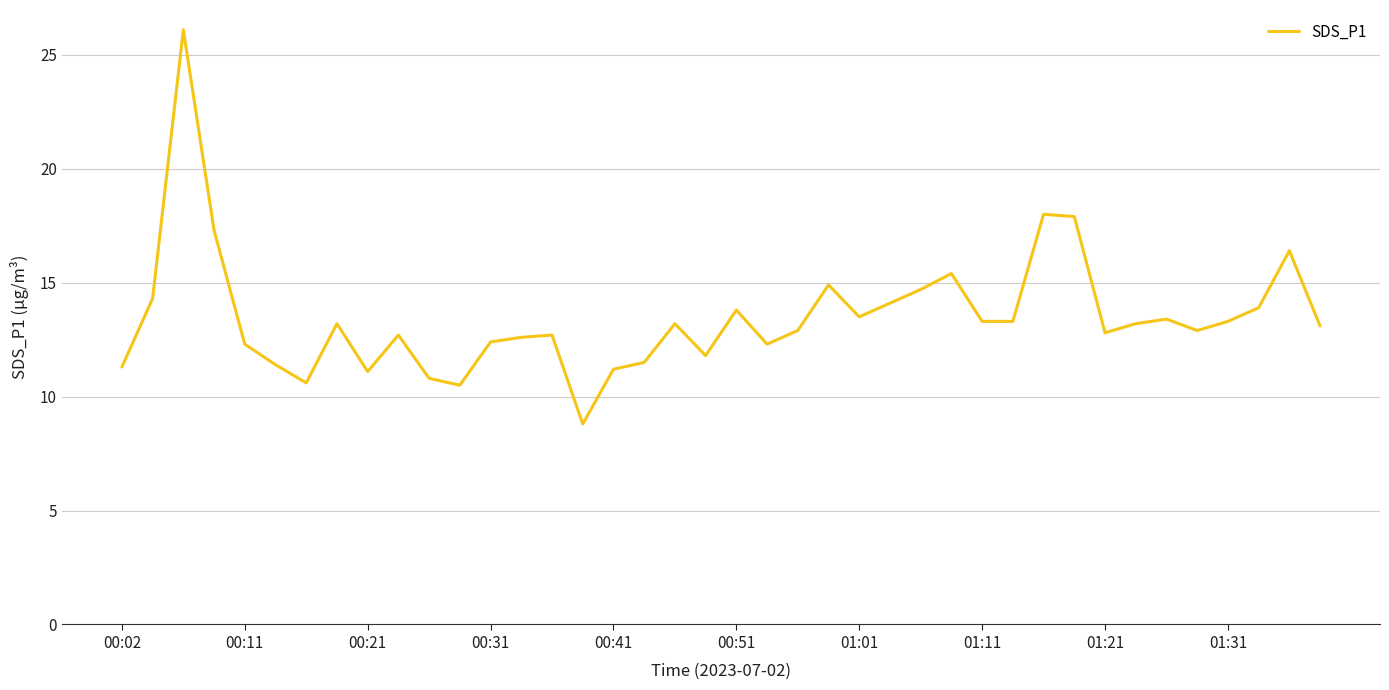

What is the maximum value shown in the chart?

26.1